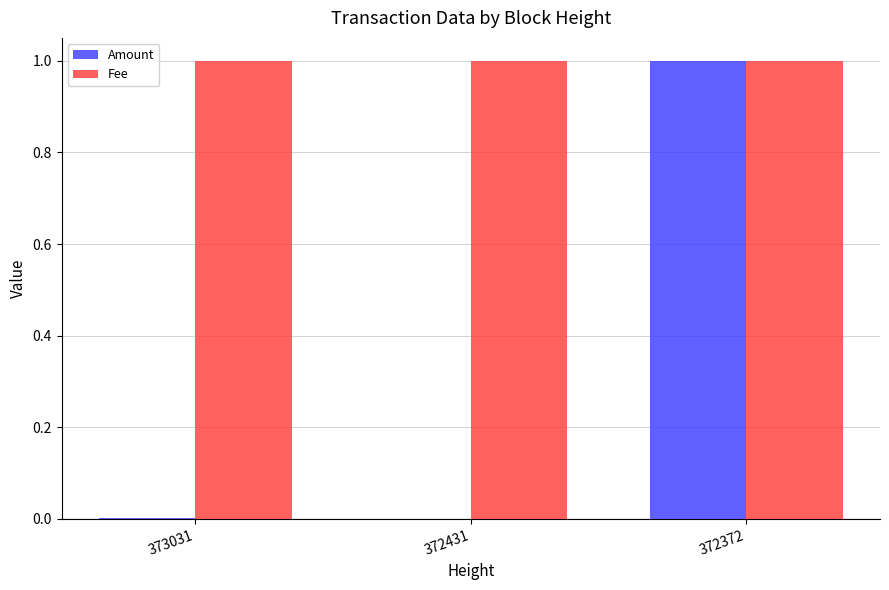

What is the total value across all series at 372372?

2.0